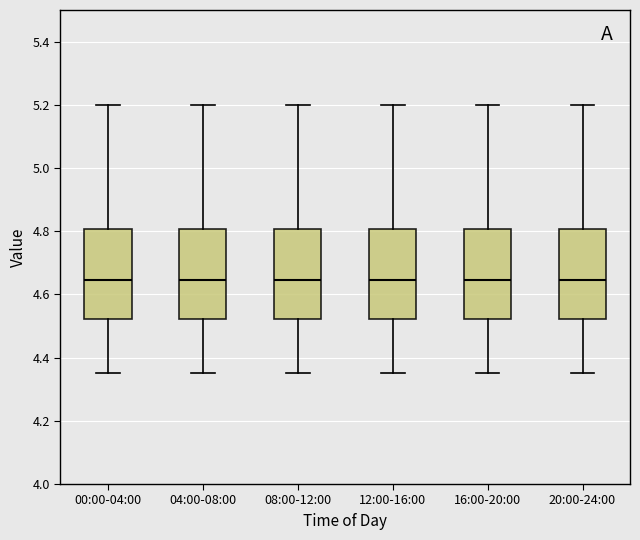

Reading left to right, transcribe this box plot: for each box, give where its median line is, the range the box spans, and where its two whiskers end, as read against the y-axis. The values are not printed on the chart, so give them approximately, as read against the axis.

00:00-04:00: median 4.64, box 4.52 to 4.80, whiskers 4.36 to 5.20
04:00-08:00: median 4.64, box 4.52 to 4.80, whiskers 4.36 to 5.20
08:00-12:00: median 4.64, box 4.52 to 4.80, whiskers 4.36 to 5.20
12:00-16:00: median 4.64, box 4.52 to 4.80, whiskers 4.36 to 5.20
16:00-20:00: median 4.64, box 4.52 to 4.80, whiskers 4.36 to 5.20
20:00-24:00: median 4.64, box 4.52 to 4.80, whiskers 4.36 to 5.20